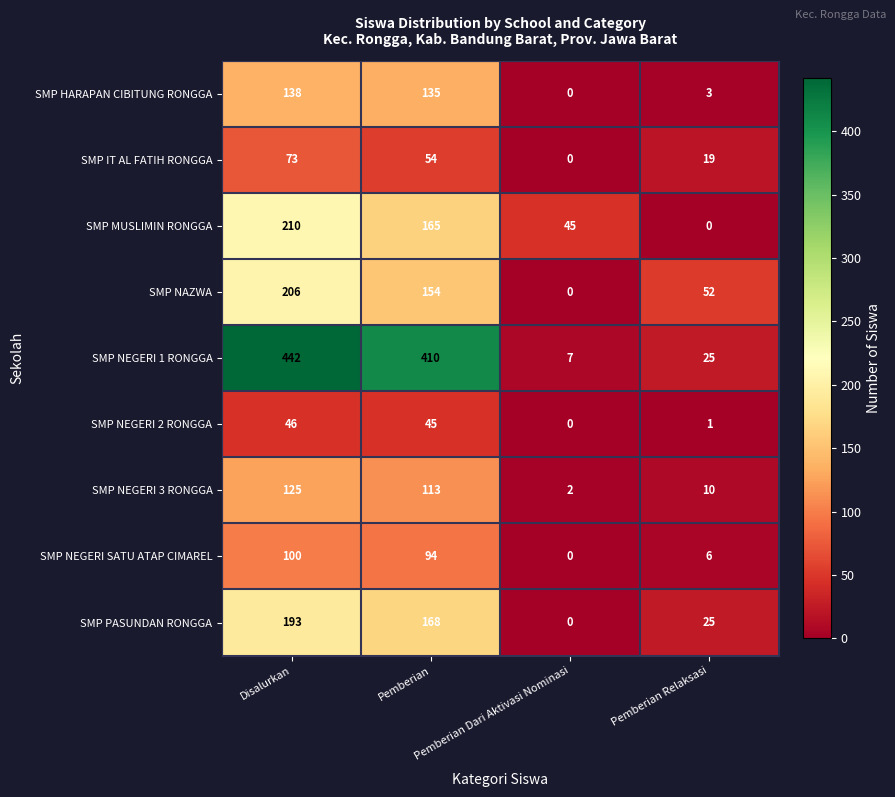

At how many categories does at least one series exceed 436?

1